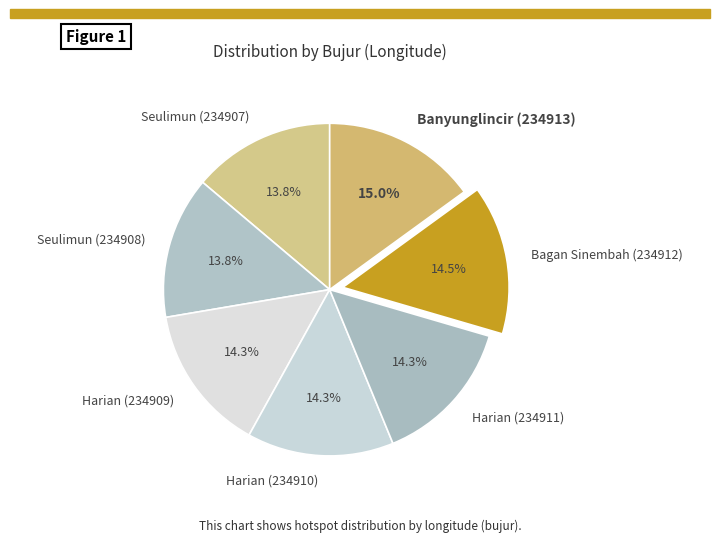

Does Bagan Sinembah (234912) account for over 50% of the chart?

No